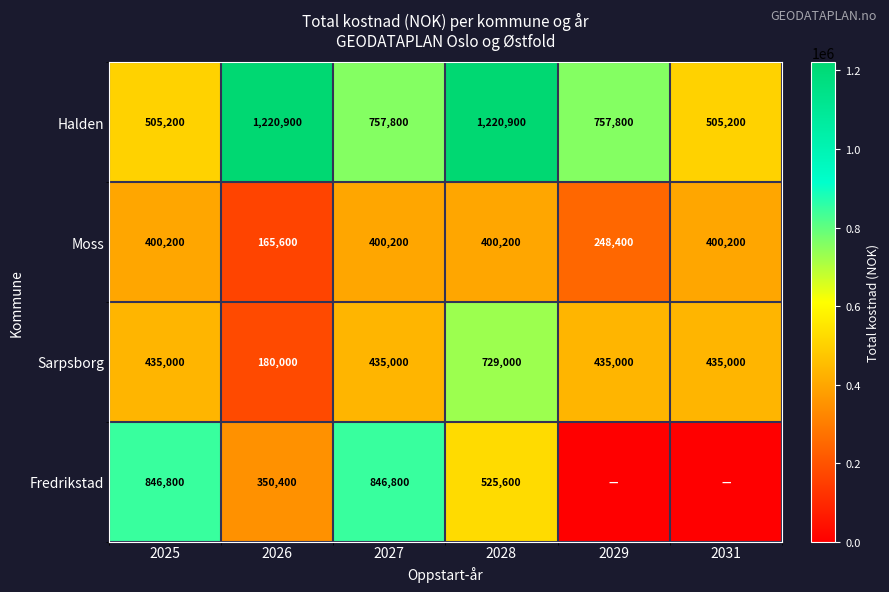

The value of Fredrikstad at 2028 is 151644. True or false?

False